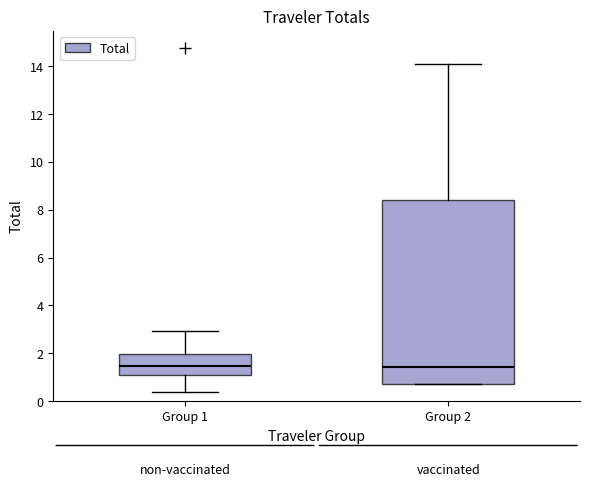

Reading left to right, transcribe this box plot: for each box, give where its median line is, the range the box spans, and where its two whiskers end, as read against the y-axis. The values are not printed on the chart, so give them approximately, as read against the axis.

Group 1: median 1.4, box 1.0 to 2.0, whiskers 0.4 to 3.0
Group 2: median 1.4, box 0.8 to 8.4, whiskers 0.8 to 14.0